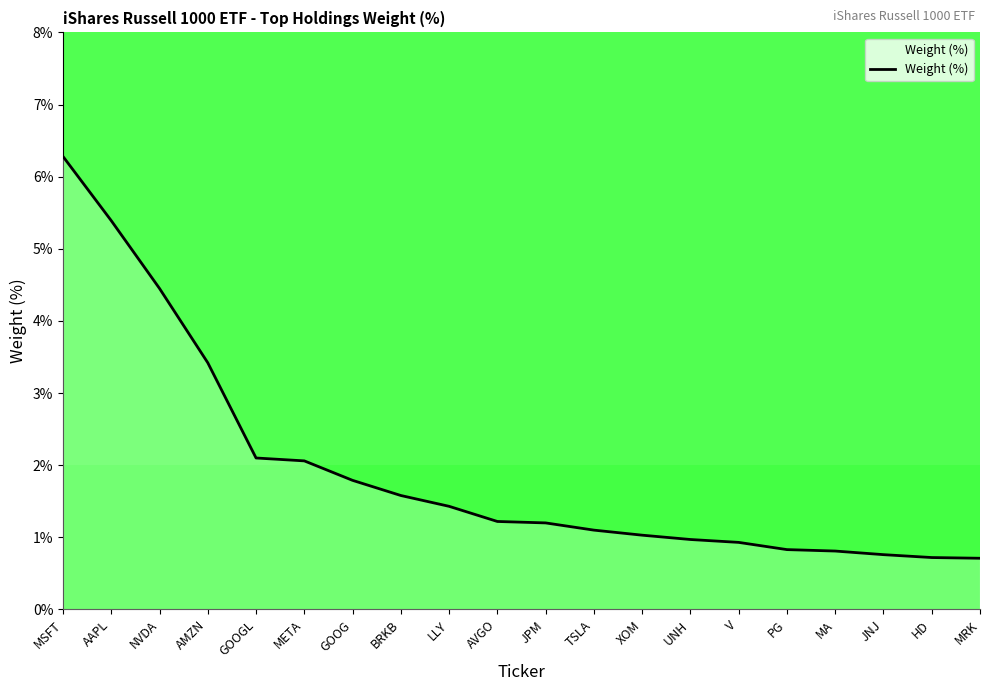

What is the smallest value displayed?

0.7